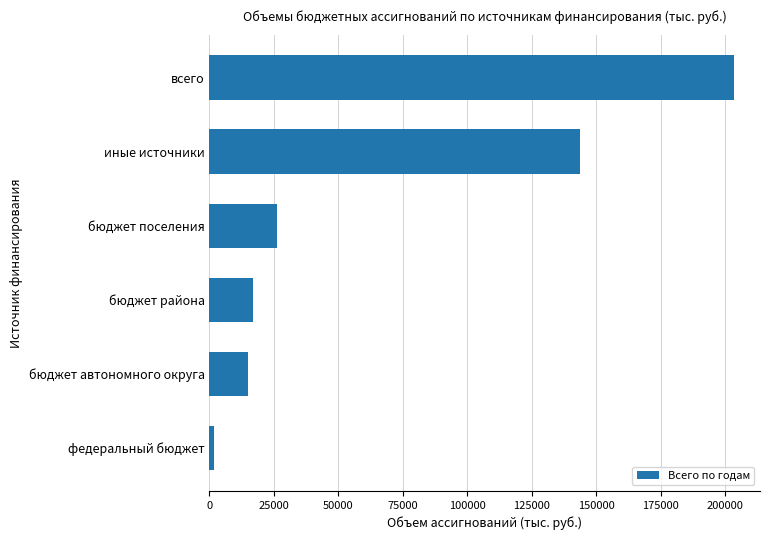

What is the label of the 3rd bar from the top?

бюджет поселения